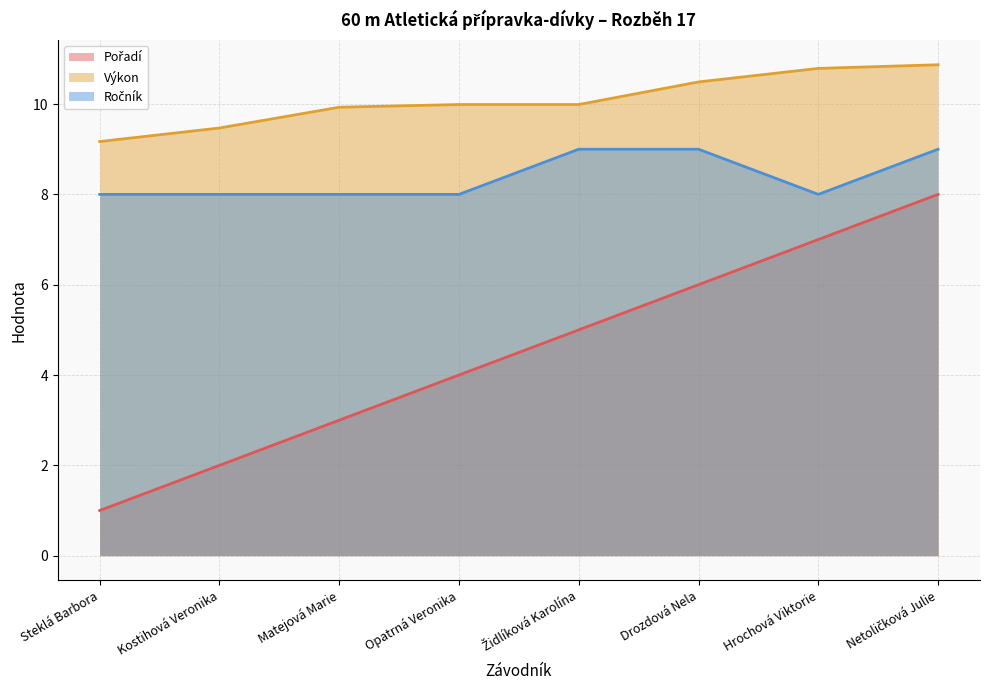

How many lines are shown in the chart?

3